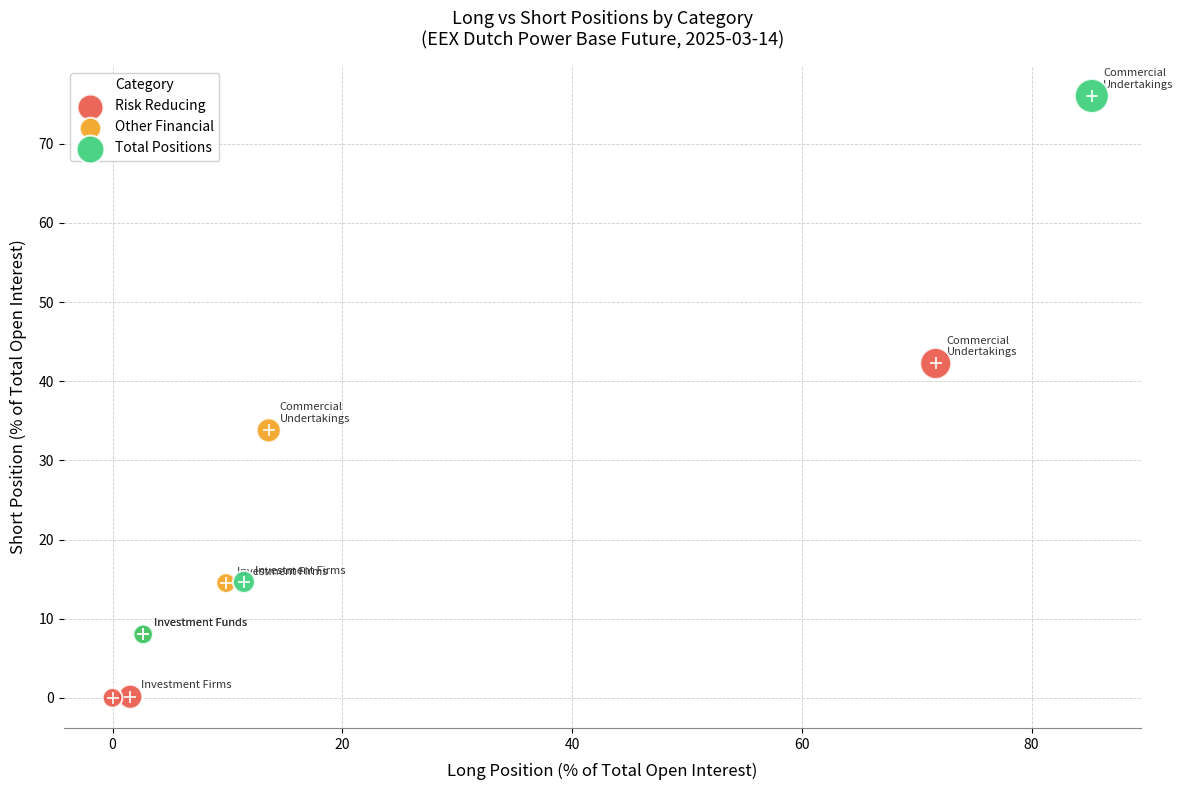

Which series has the widest spread of Y values?

Total Positions